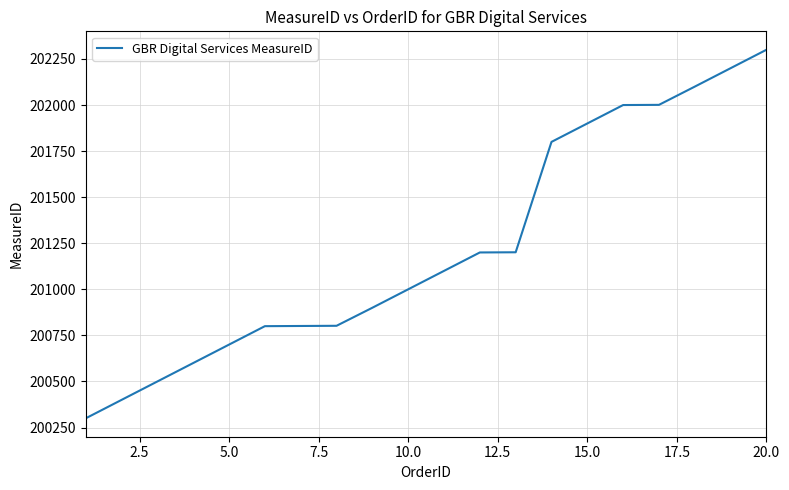

Is this an area chart (filled region under the line)?

No